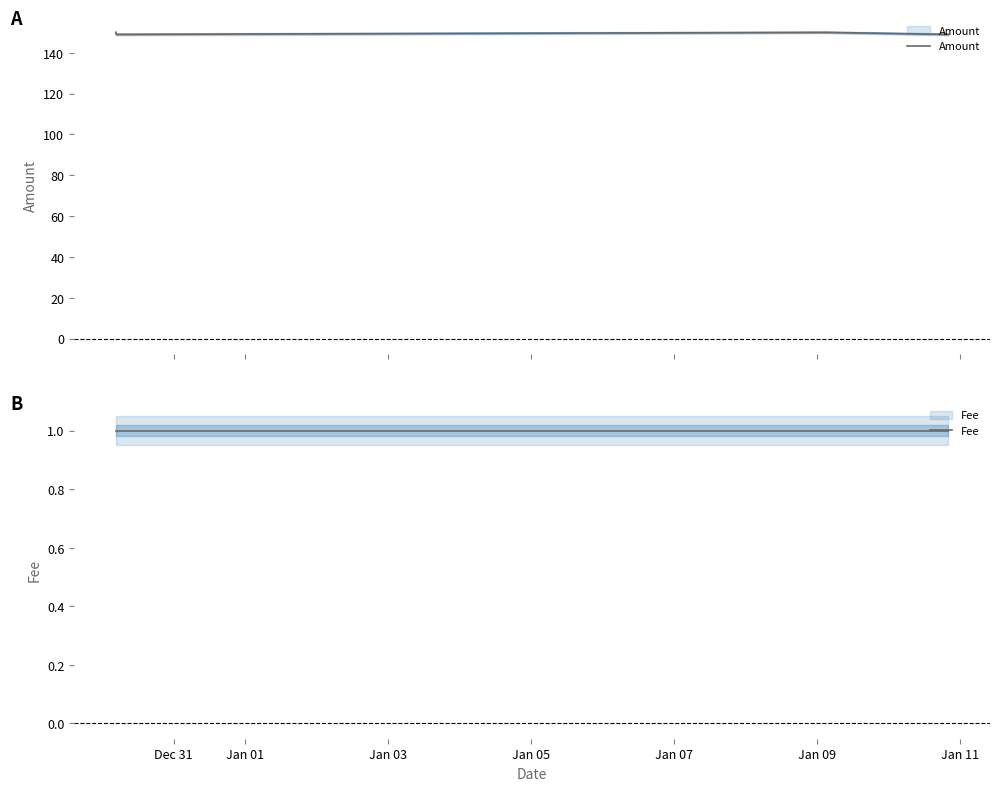

Which series has the widest spread of values?

Amount